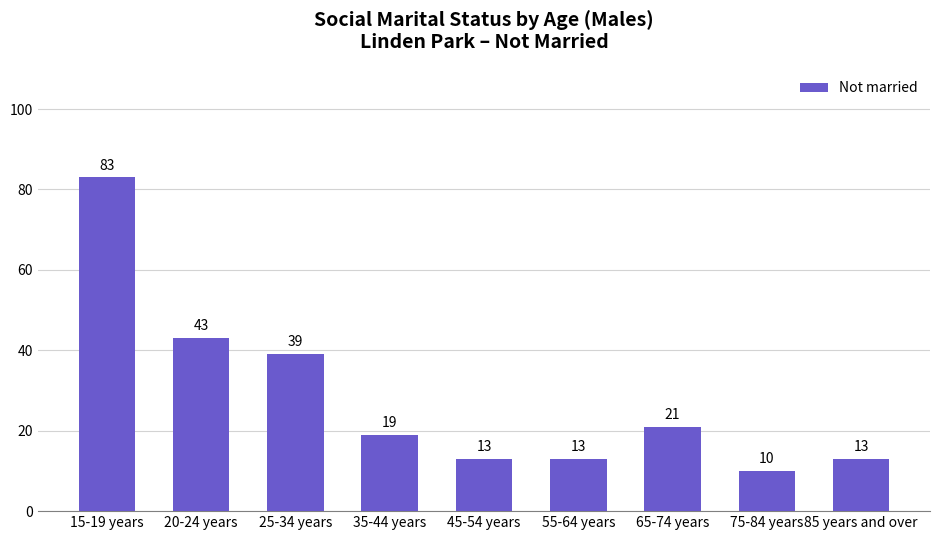

What is the sum of all values?

254